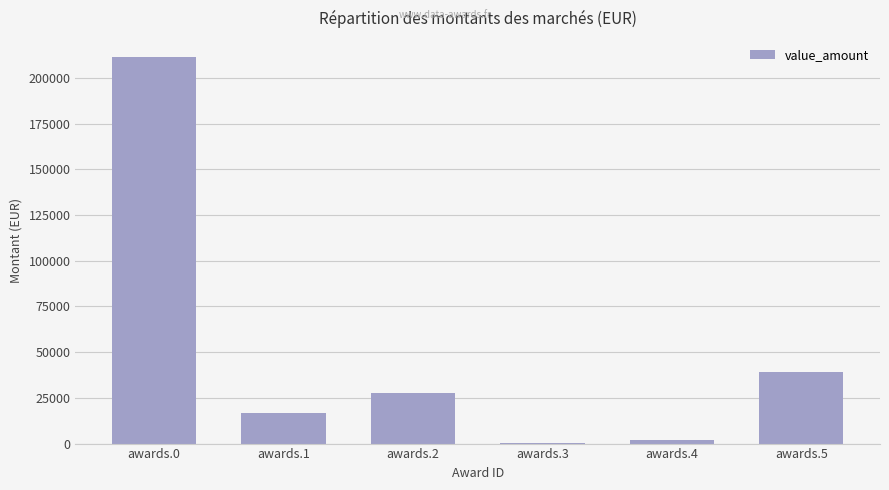

Which label corresponds to the largest value in the chart?

awards.0